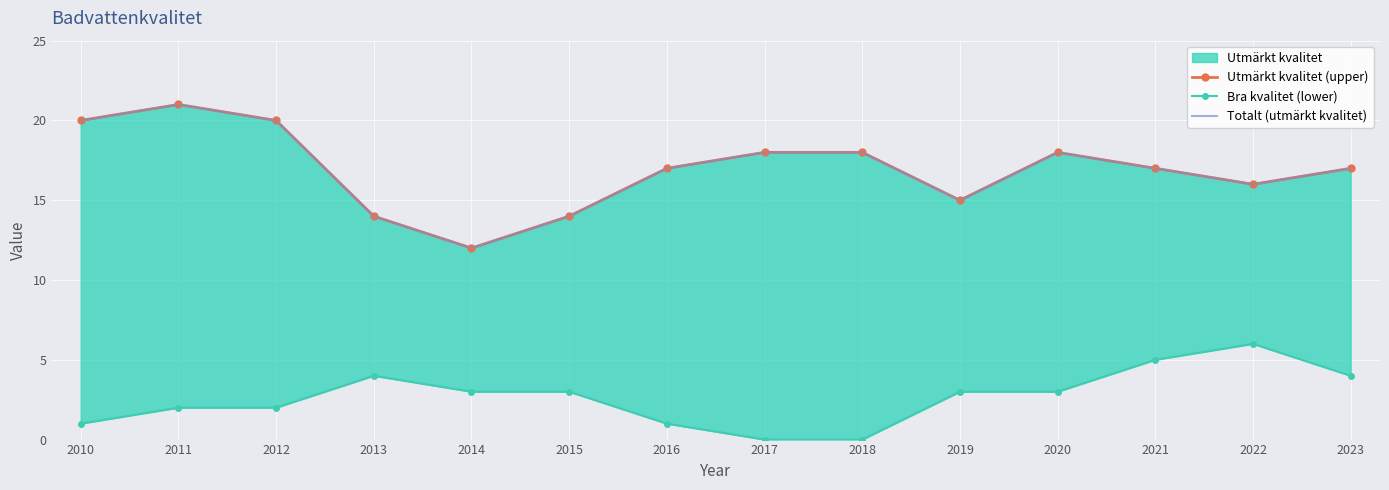

At which label does Totalt (utmärkt kvalitet) reach its peak?

2011